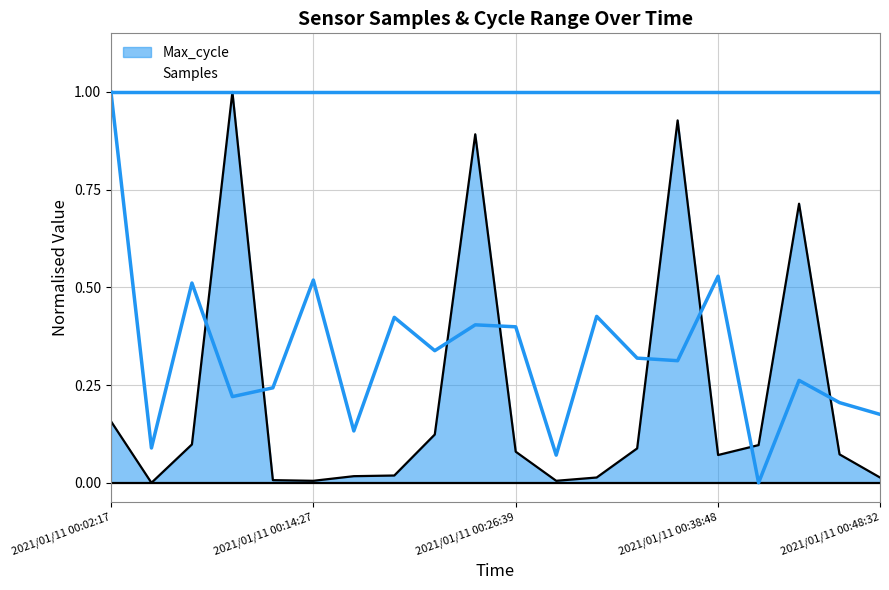

In Max_cycle, how many points are higher than both neighbors (excluding endpoints)?

4